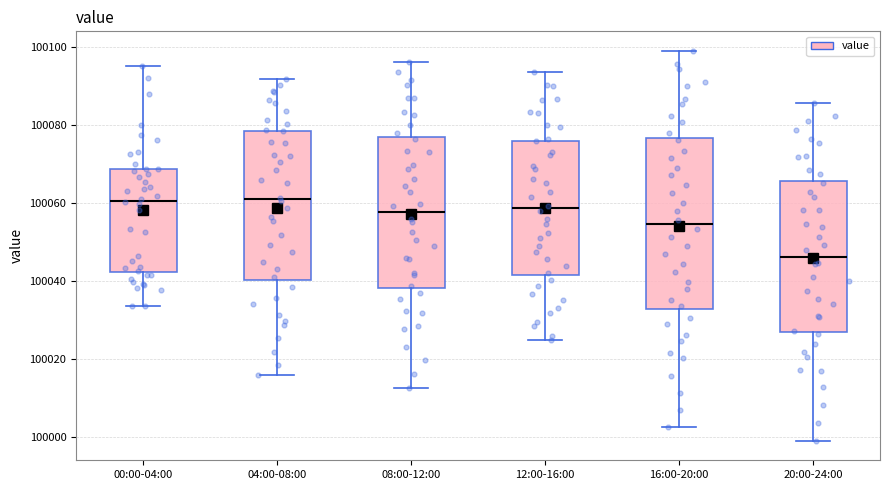

Reading left to right, transcribe this box plot: for each box, give where its median line is, the range the box spans, and where its two whiskers end, as read against the y-axis. The values are not printed on the chart, so give them approximately, as read against the axis.

00:00-04:00: median 100060, box 100042 to 100068, whiskers 100034 to 100096
04:00-08:00: median 100060, box 100040 to 100078, whiskers 100016 to 100092
08:00-12:00: median 100058, box 100038 to 100076, whiskers 100012 to 100096
12:00-16:00: median 100058, box 100042 to 100076, whiskers 100024 to 100094
16:00-20:00: median 100054, box 100032 to 100076, whiskers 100002 to 100098
20:00-24:00: median 100046, box 100026 to 100066, whiskers 99998 to 100086